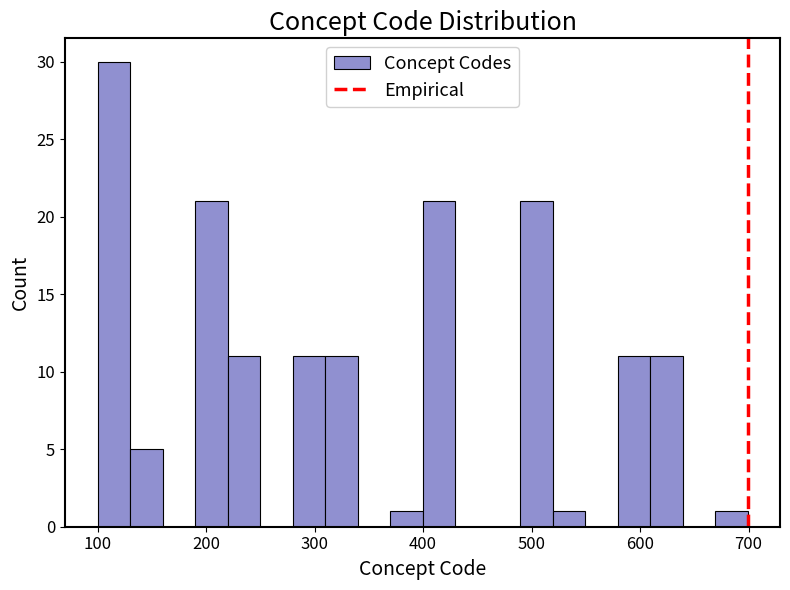

Around what value on the x-axis is the tallest bar? Give the approximate position of its centre, as read against the axis.

110